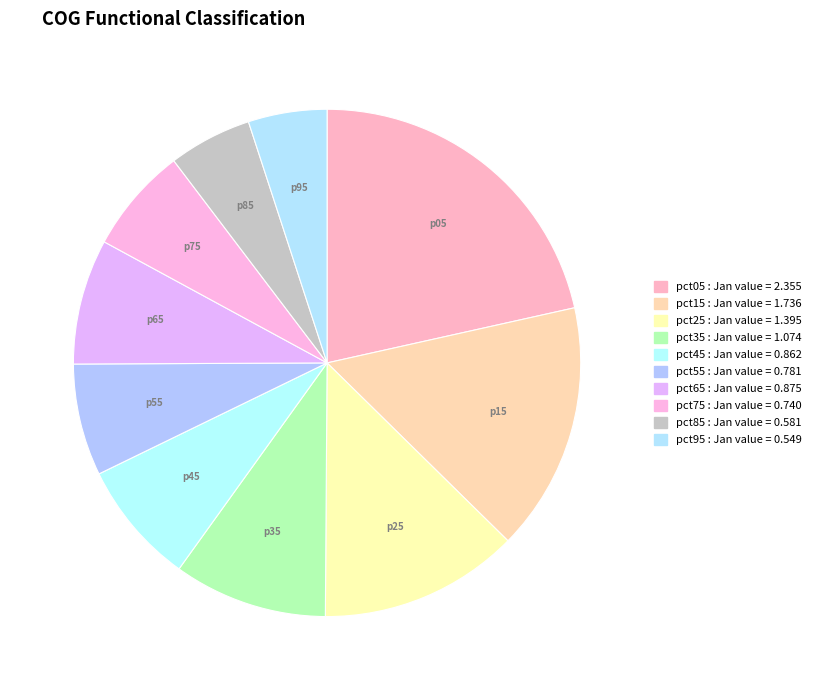

What is the ratio of the value at pct75 to the value at pct35?

0.7